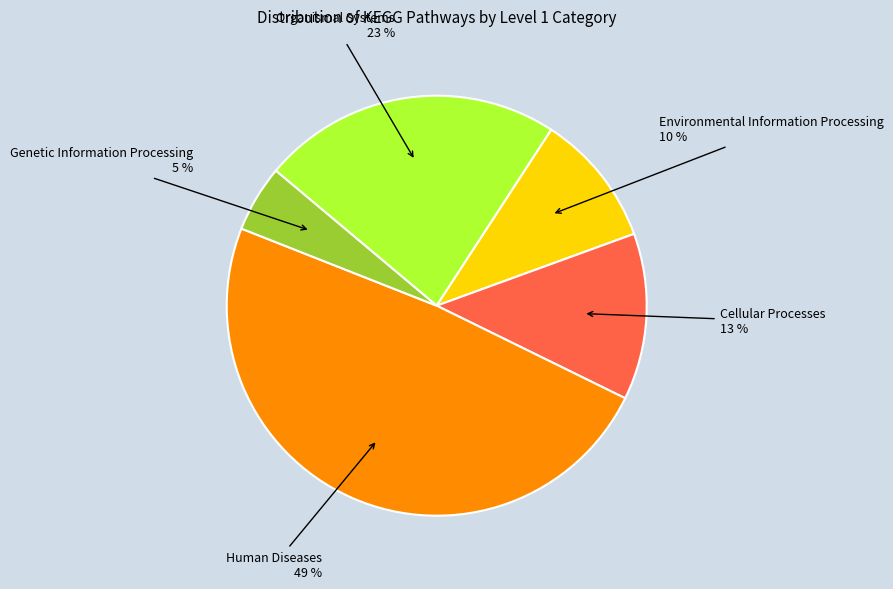

To the nearest percent, what is the average slice percentage?

20%